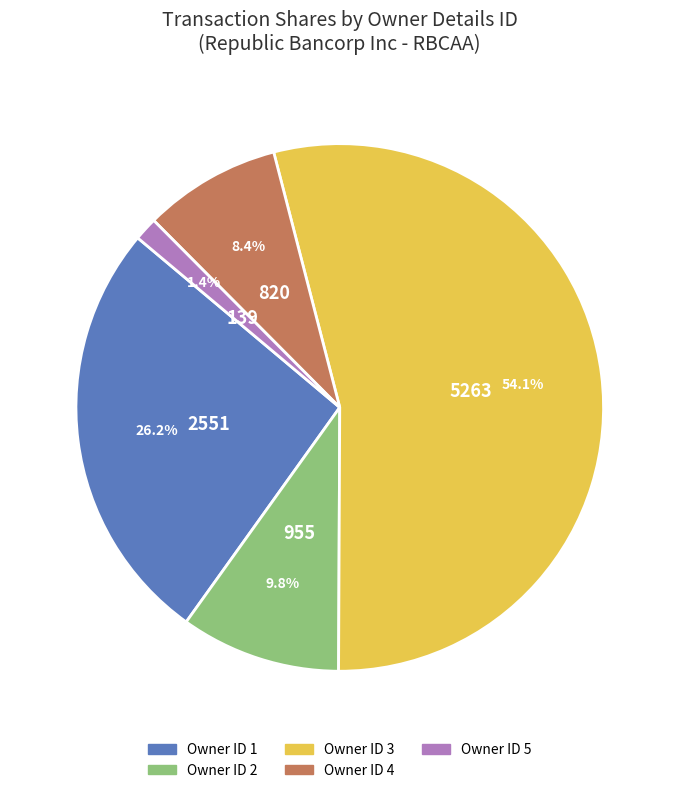

Is there any slice that represents more than half of the pie?

Yes